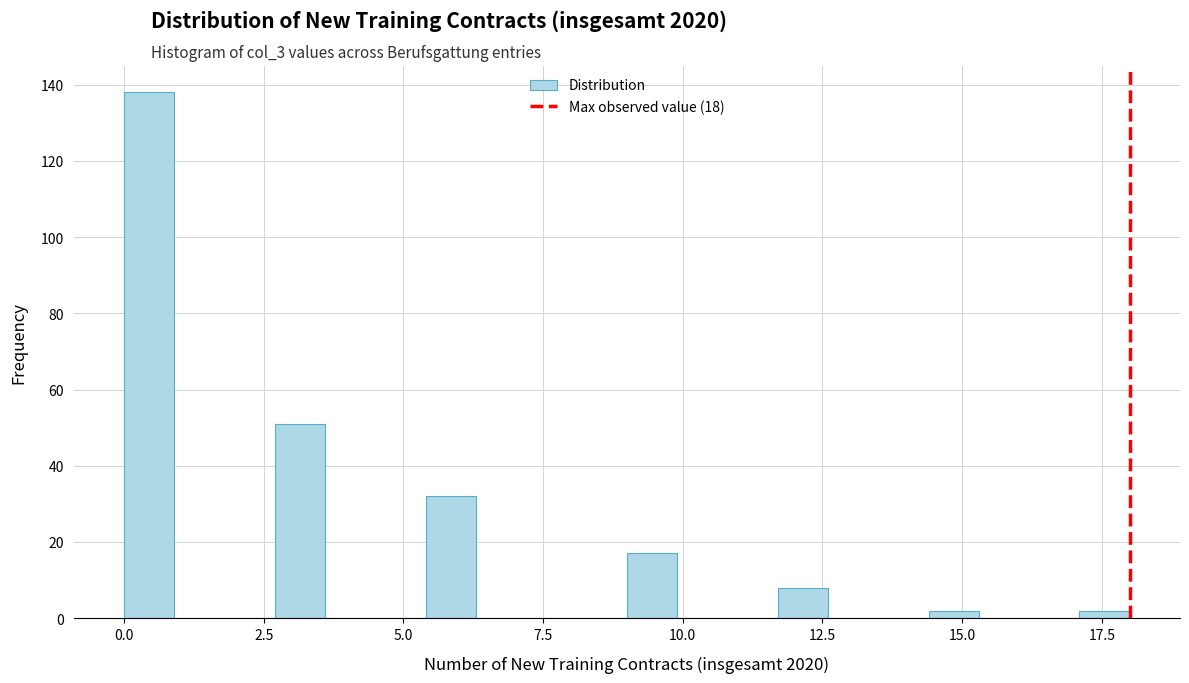

Around what value on the x-axis is the tallest bar? Give the approximate position of its centre, as read against the axis.

0.5